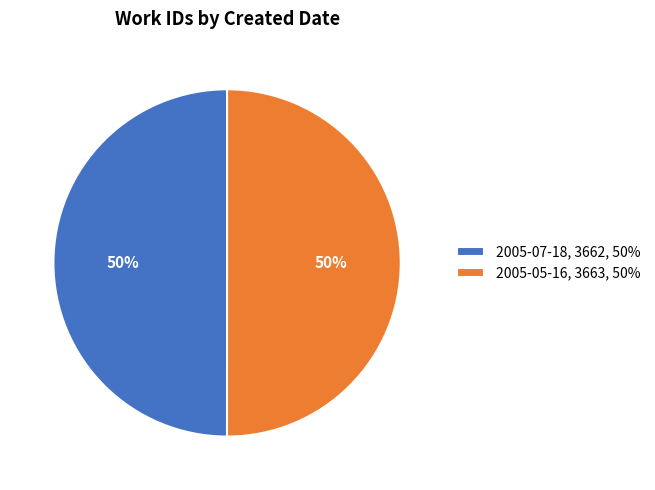

To the nearest percent, what portion does 2005-07-18 represent?

50%